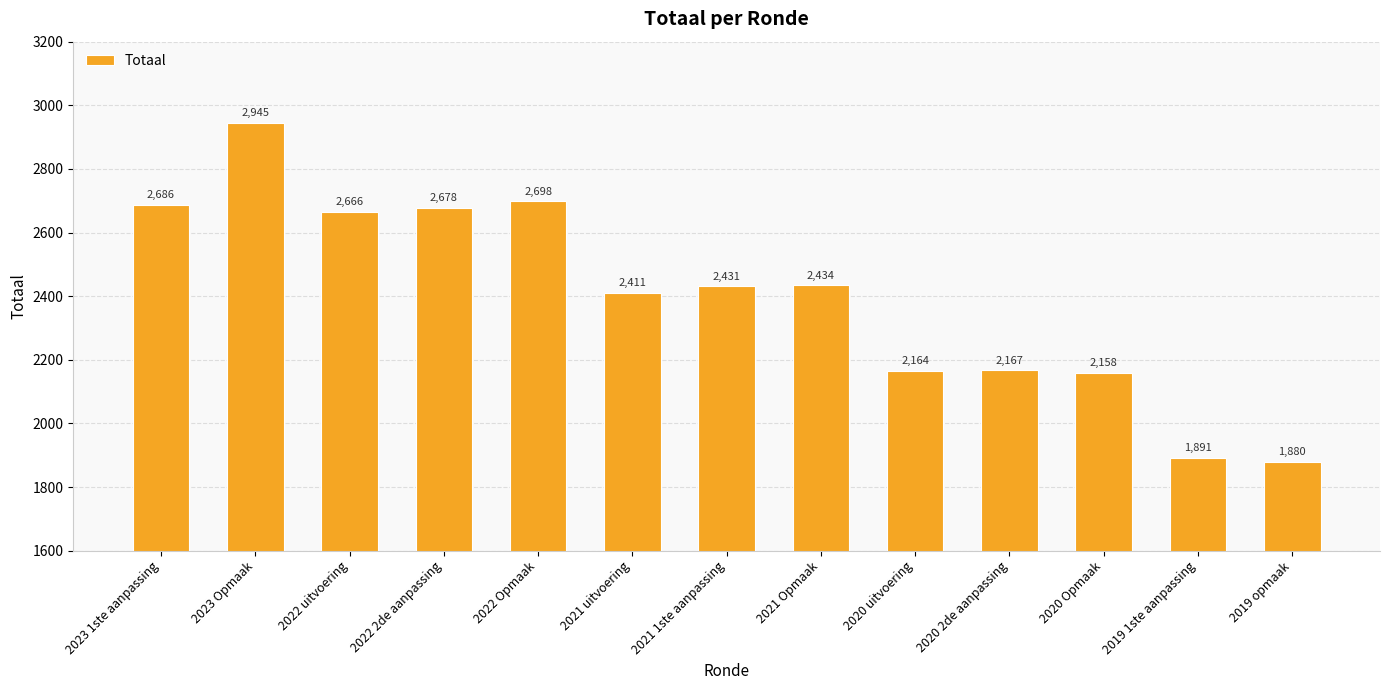

What is the approximate value at 2022 uitvoering, to the nearest 100?

2700